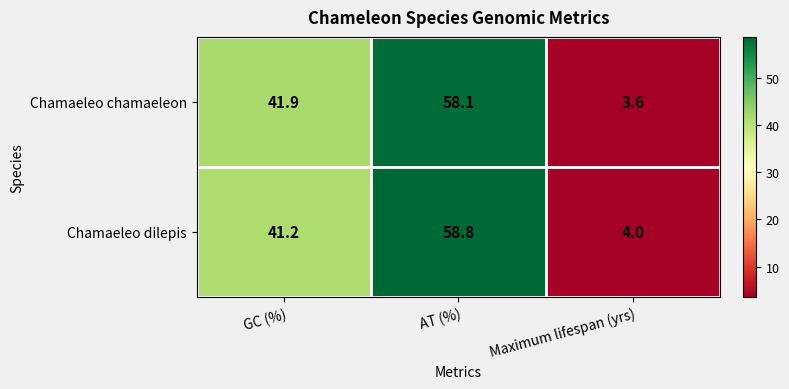

True or false: Chamaeleo chamaeleon has a value of 0.7 at Maximum lifespan (yrs).

False